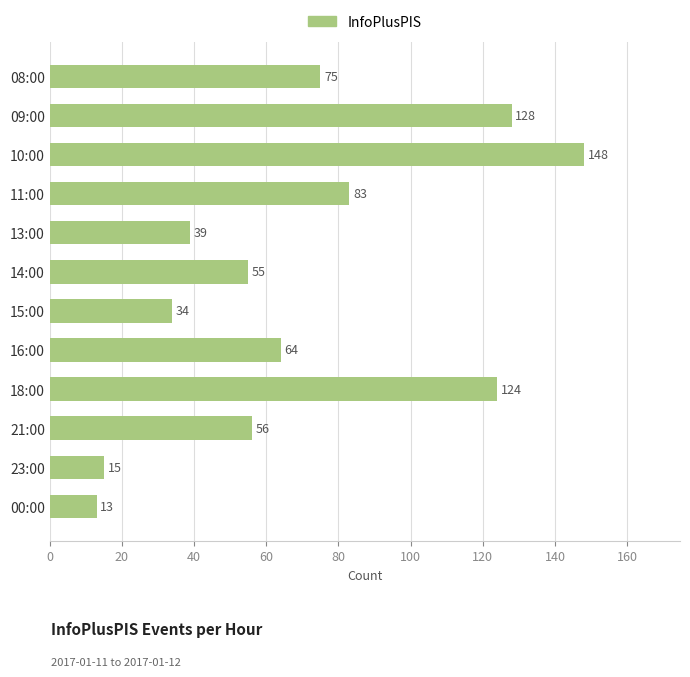

Reading bottom to top, what are all the values shown in this chart?

00:00=13	23:00=15	21:00=56	18:00=124	16:00=64	15:00=34	14:00=55	13:00=39	11:00=83	10:00=148	09:00=128	08:00=75